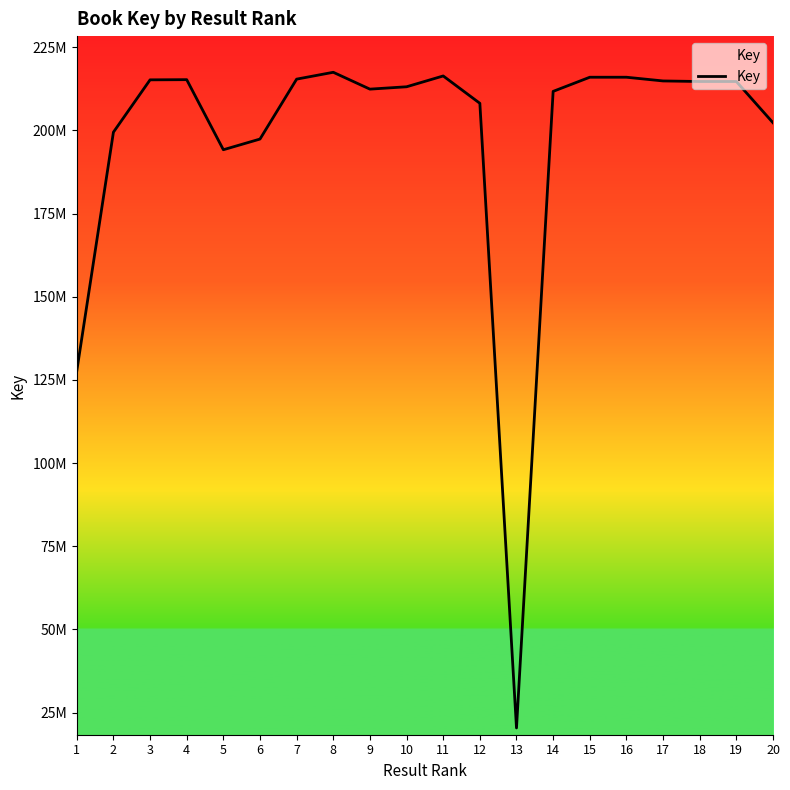

Does the chart have visible grid lines?

No